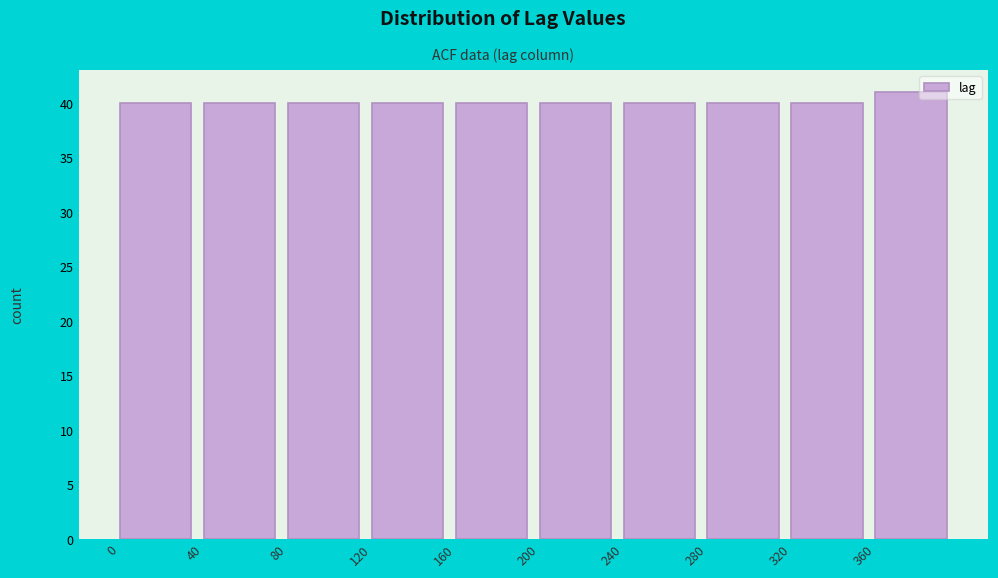

Reading left to right, list every bar in this chart as the range it spans on the x-axis followed by its height. The values are not printed on the chart, so give them approximately, as read against the axis.

0 to 40: 40
40 to 80: 40
80 to 120: 40
120 to 160: 40
160 to 200: 40
200 to 240: 40
240 to 280: 40
280 to 320: 40
320 to 360: 40
360 to 400: 41